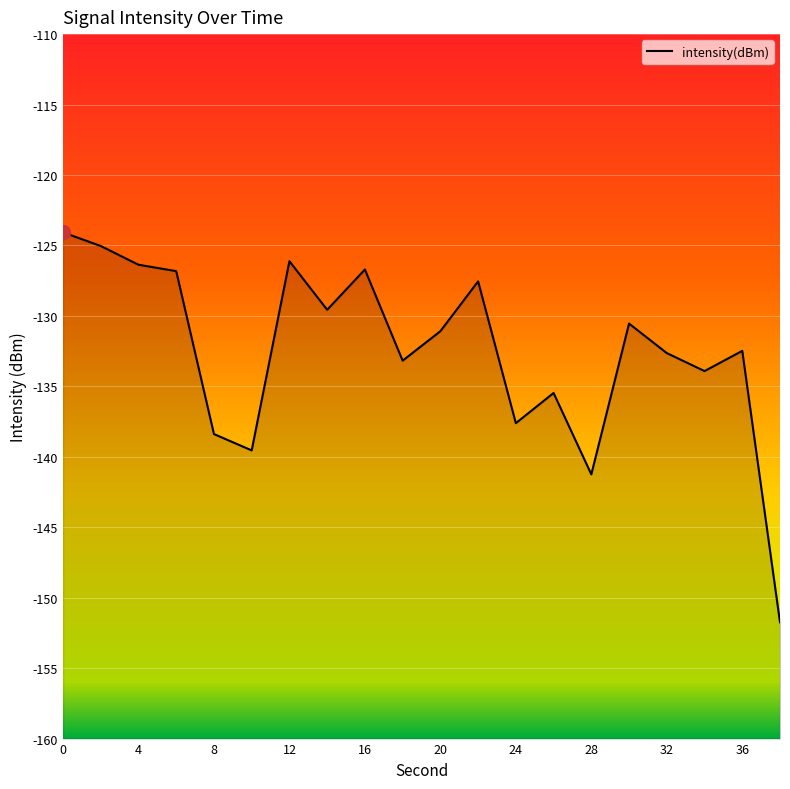

How many interior local valleys (lower than both neighbors) does the data have?

6